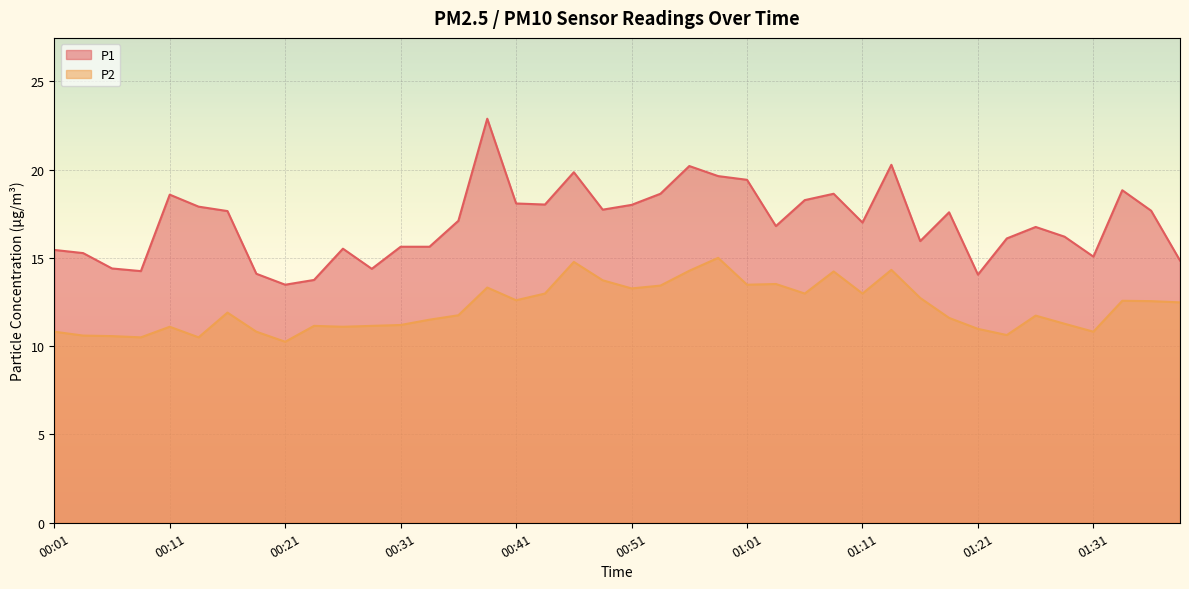

At which category does P2 reach its first local valley?

00:09